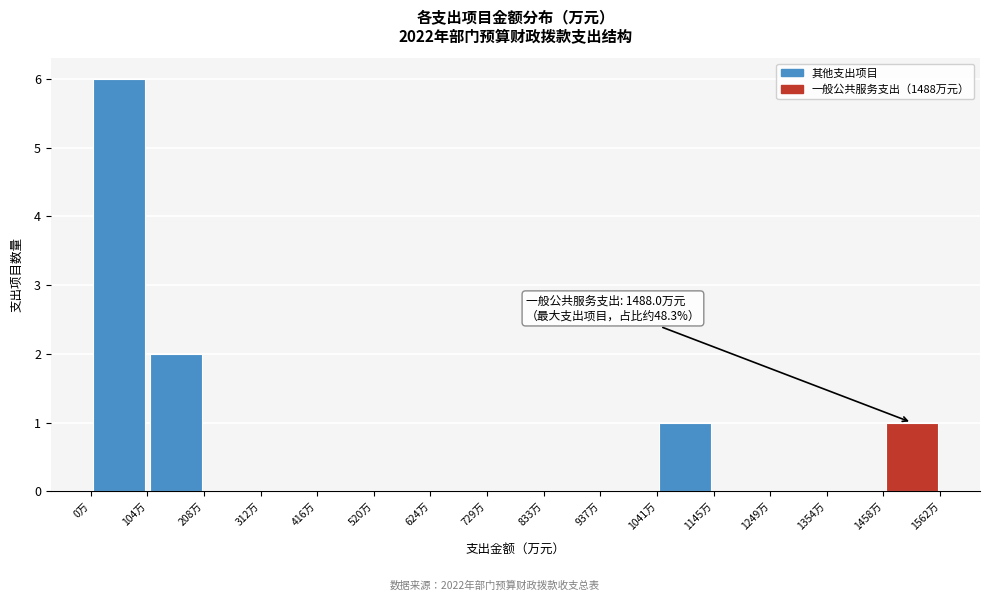

Which range on the x-axis has the tallest bar?

0 to 100